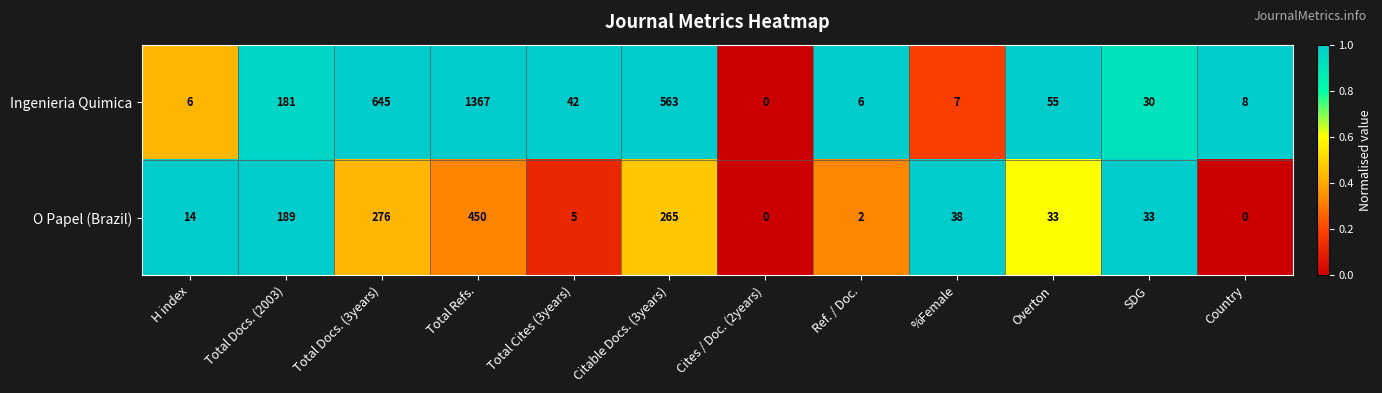

Reading left to right, what are all the values shown in this chart?

Ingenieria Quimica: H index=6	Total Docs. (2003)=181	Total Docs. (3years)=645	Total Refs.=1367	Total Cites (3years)=42	Citable Docs. (3years)=563	Cites / Doc. (2years)=0	Ref. / Doc.=6	%Female=7	Overton=55	SDG=30	Country=8
O Papel (Brazil): H index=14	Total Docs. (2003)=189	Total Docs. (3years)=276	Total Refs.=450	Total Cites (3years)=5	Citable Docs. (3years)=265	Cites / Doc. (2years)=0	Ref. / Doc.=2	%Female=38	Overton=33	SDG=33	Country=0